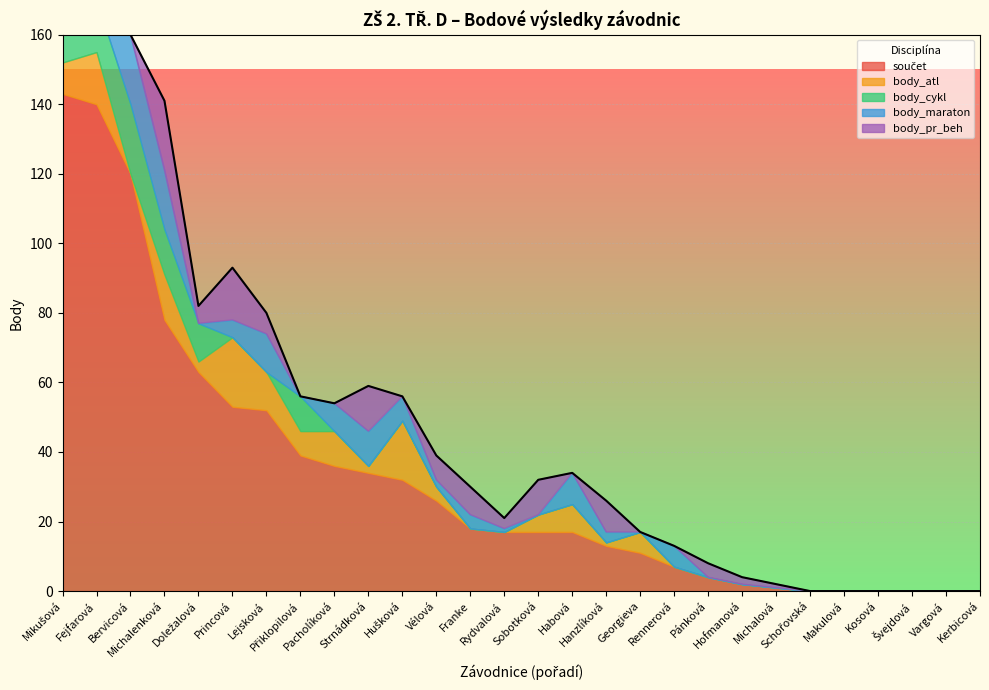

Between which two adjacent categories do body_atl and body_maraton first intersect?

Mikušová and Fejfarová